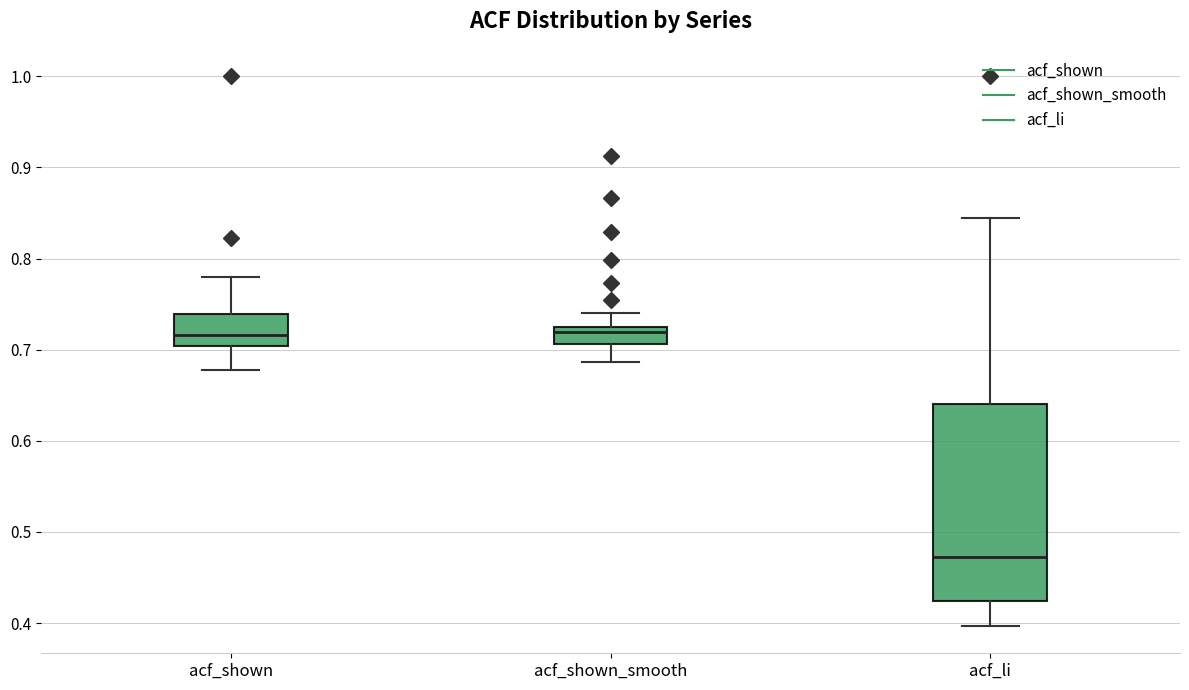

Where is the lower edge of the box for acf_li on the y-axis? The values are not printed on the chart, so give them approximately, as read against the axis.

0.42